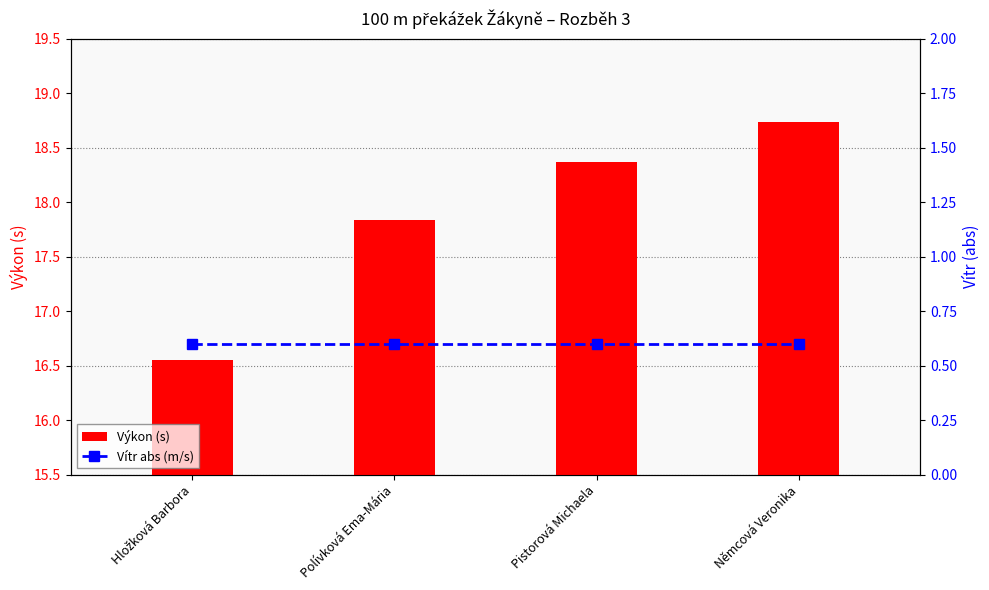

True or false: Výkon (s) has a value of 18.7 at Němcová Veronika.

True